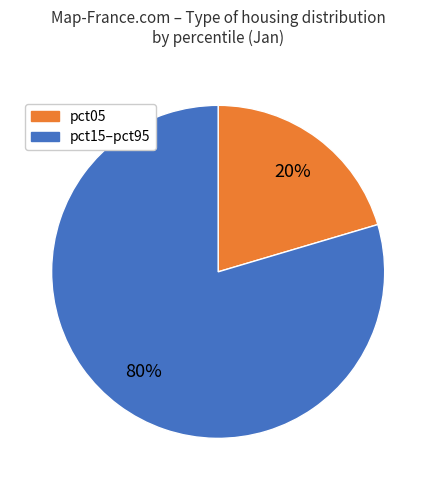

Is there a majority slice in this chart?

Yes